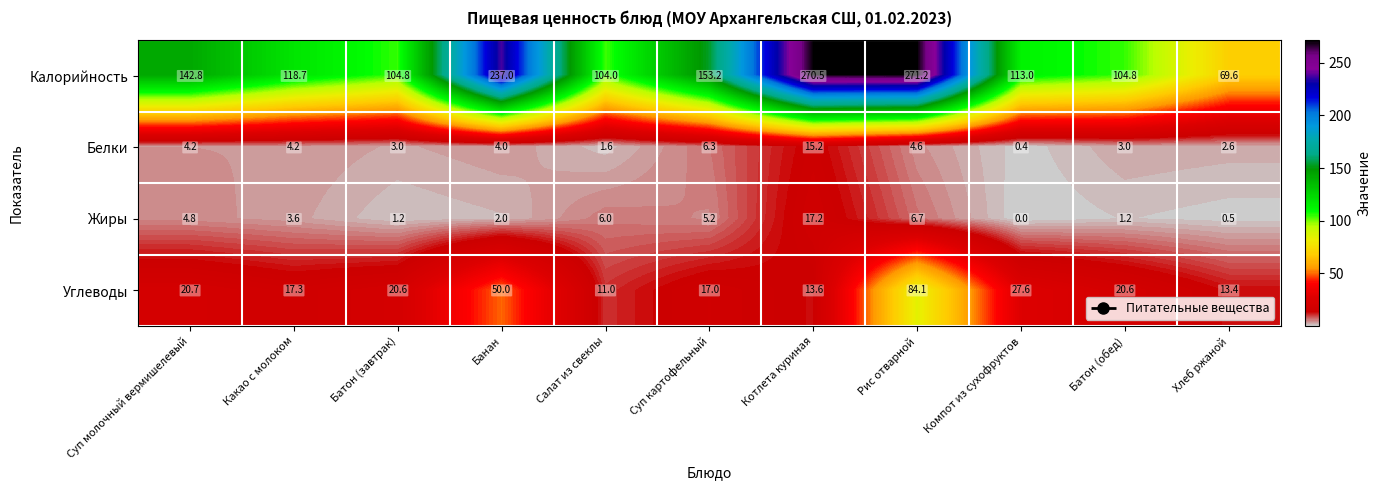

At how many categories does at least one series exceed 165?

3